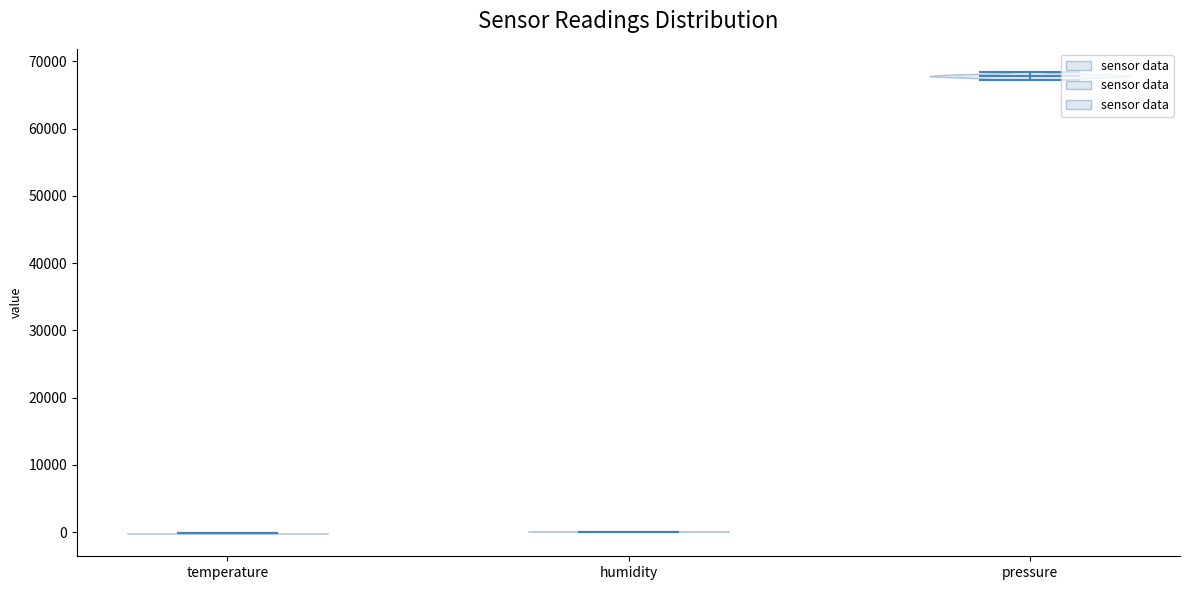

Which violin has the highest median line?

pressure